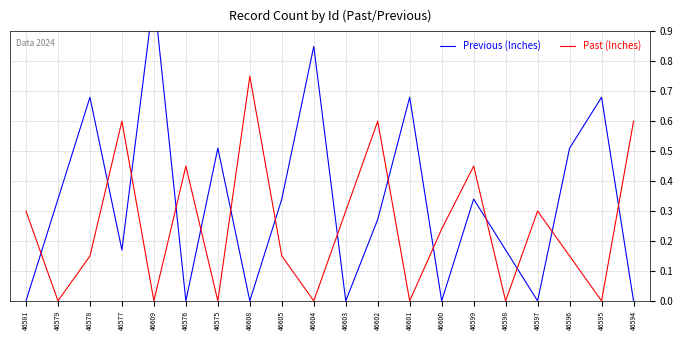

At how many categories does at least one series exceed 0?

20